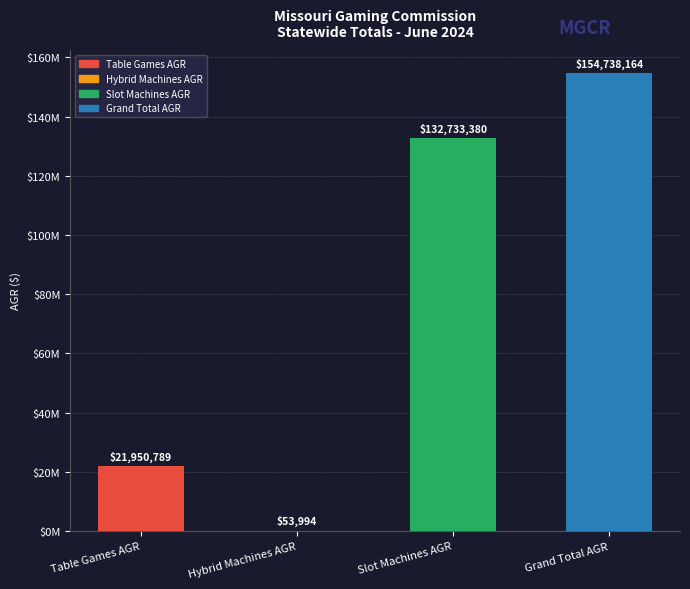

Approximately how many times larger is the value at Table Games AGR compared to Grand Total AGR?

0.1